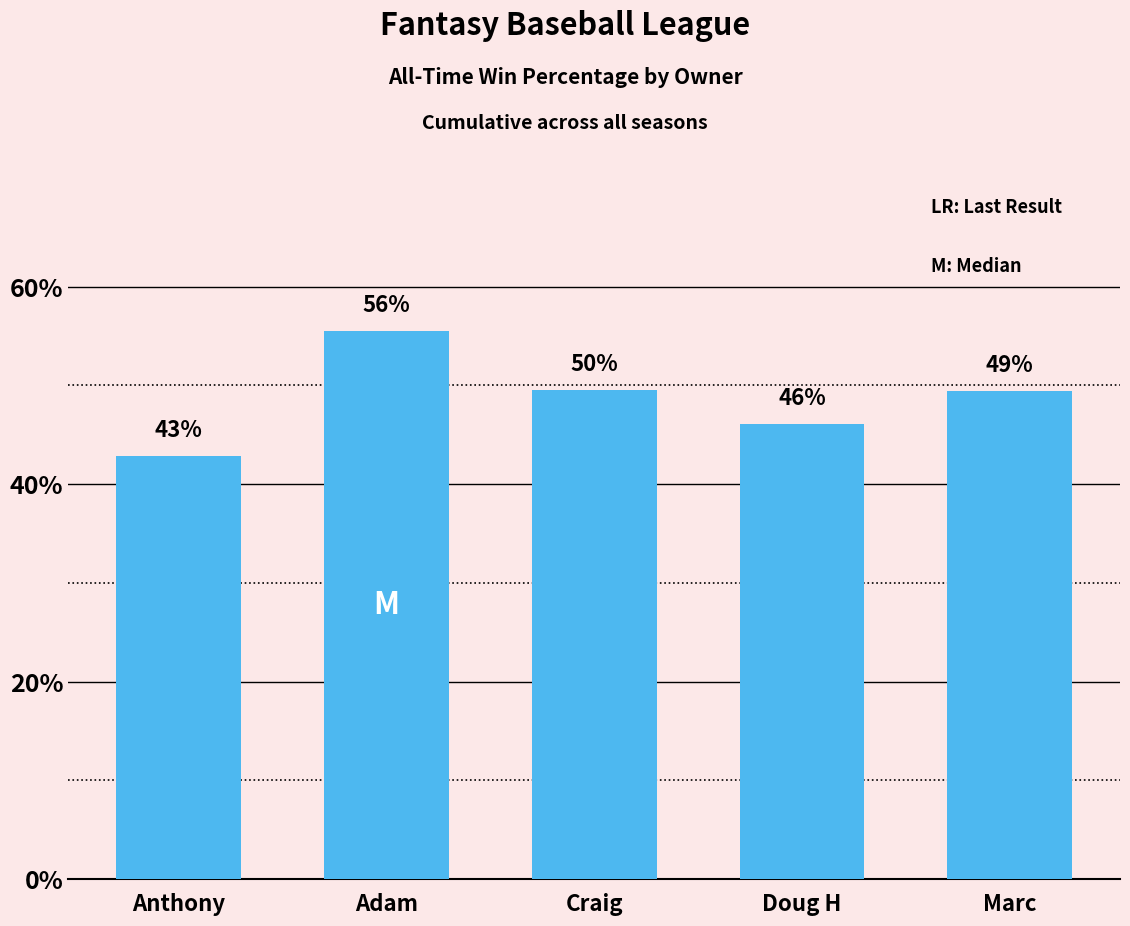

Does the chart contain any negative values?

No